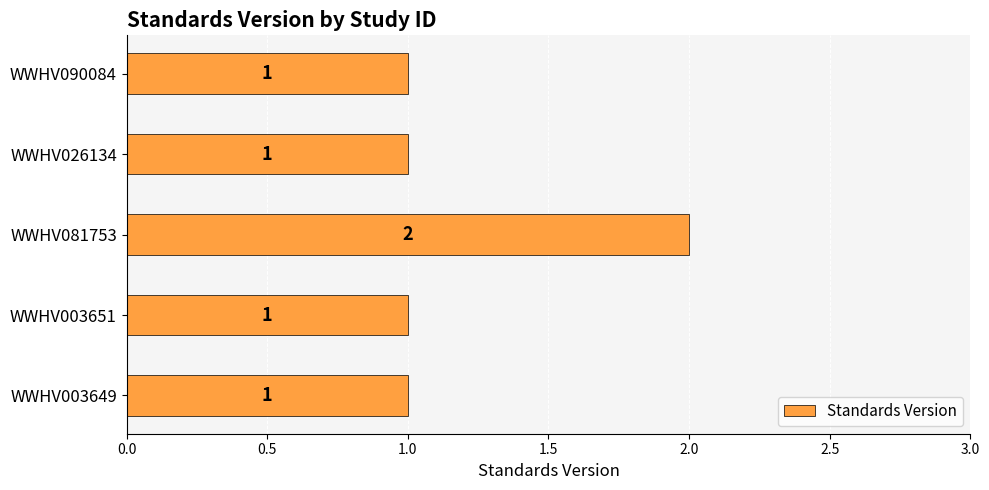

The value at WWHV003649 is 0. True or false?

False